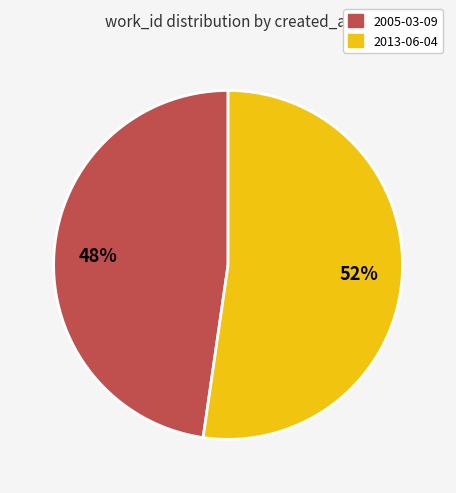

To the nearest percent, what percentage of the pie is 2013-06-04?

52%